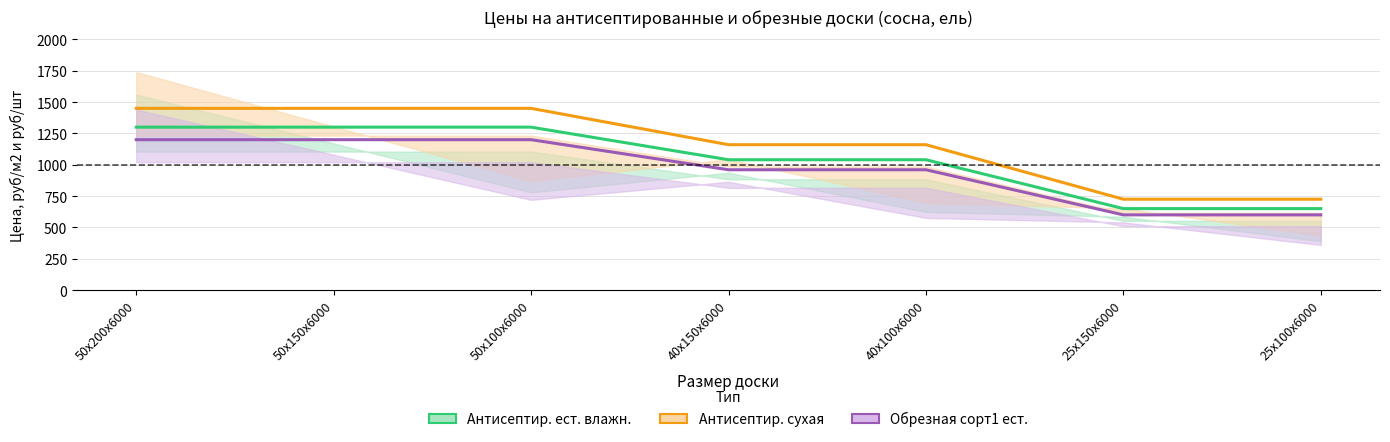

True or false: Антисептир. ест. влажн. has more than 0 points higher than both neighbors.

False